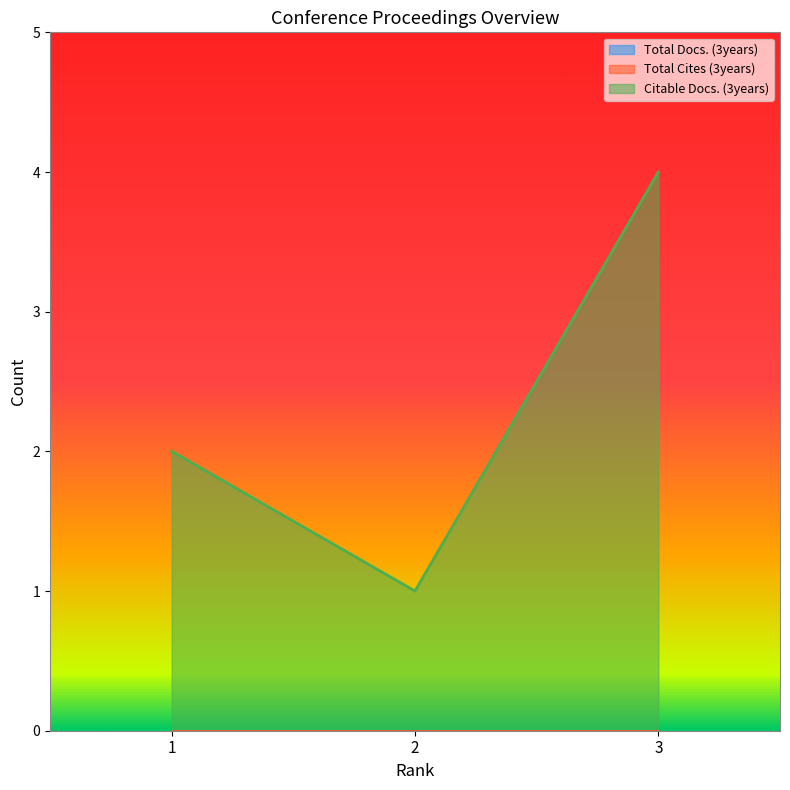

Reading right to left, list all the values displayed in this chart.

Total Docs. (3years): 0	0	0
Total Cites (3years): 0	0	0
Citable Docs. (3years): 4	1	2